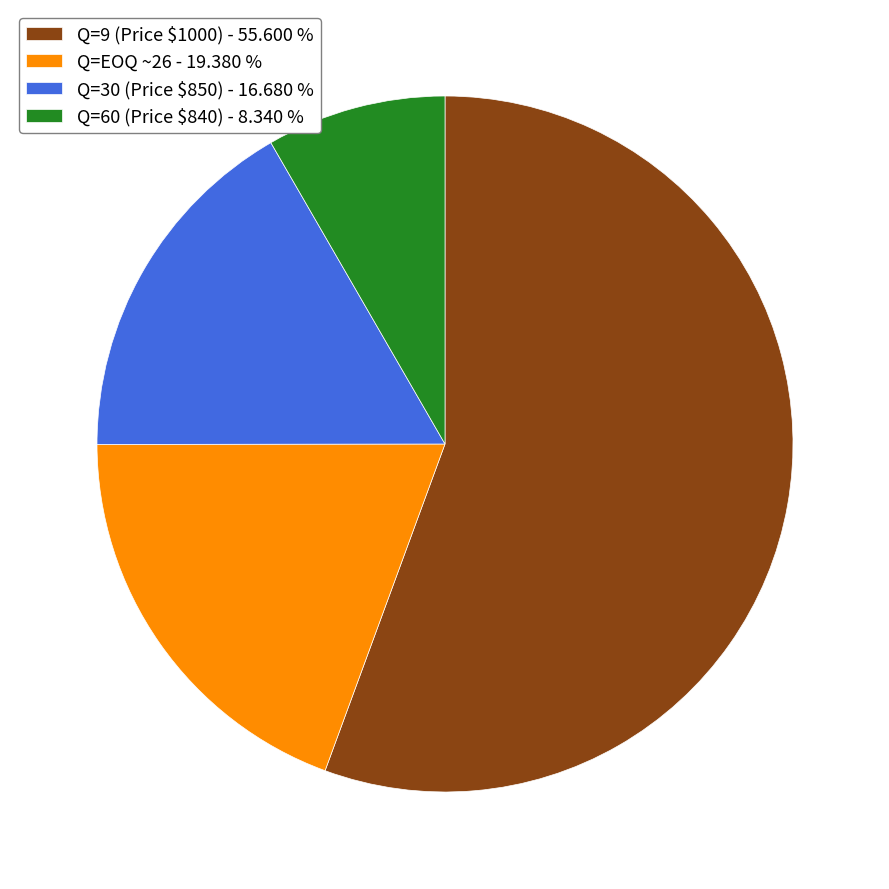

Which category has the smallest portion of the pie?

Q=60 (Price $840) - 8.340 %